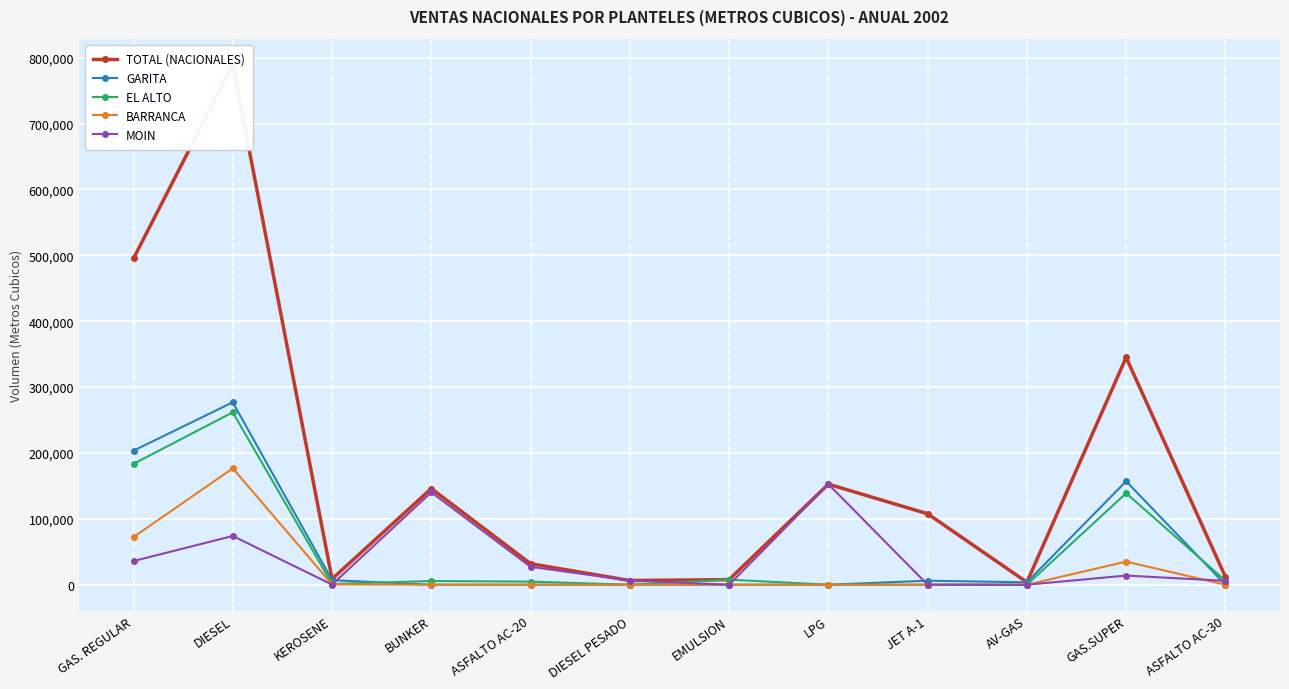

What is the sum of the TOTAL (NACIONALES) values at ASFALTO AC-20 and BUNKER?

177865